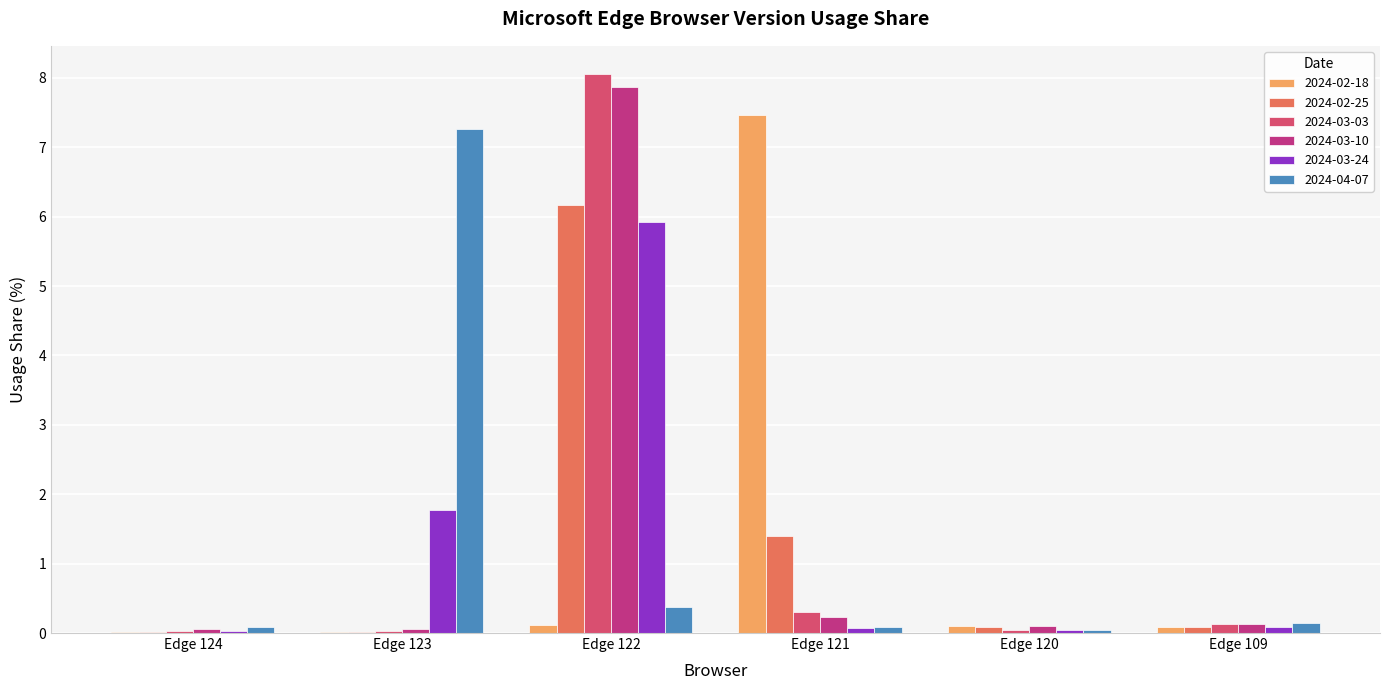

What is the sum of all 2024-03-03 values?

8.6